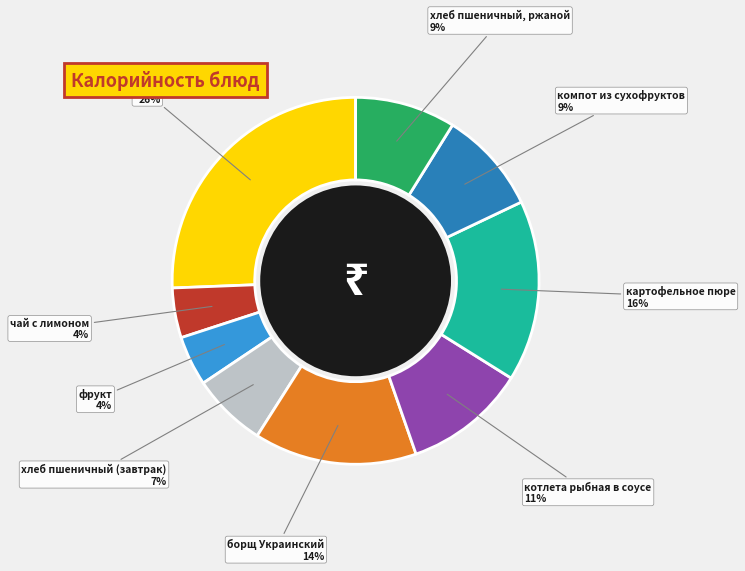

Is it true that хлеб пшеничный, ржаной is 9% of the pie?

True